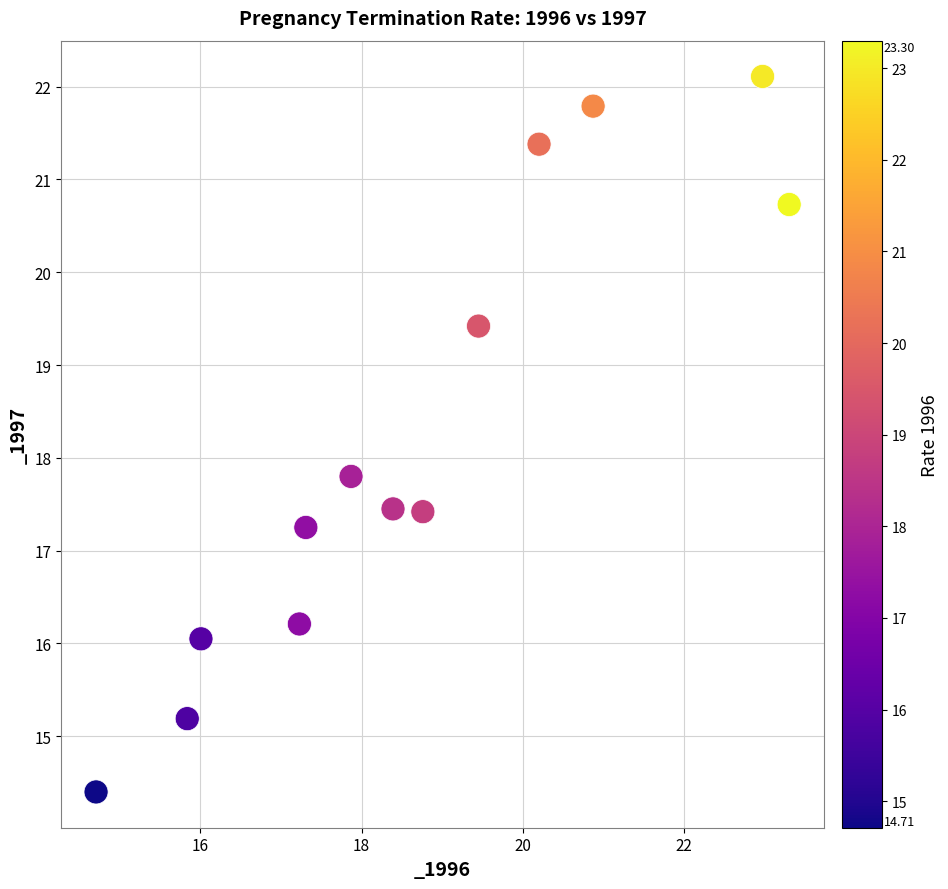

What Y value in the scatter plot is closest to 18?

17.8